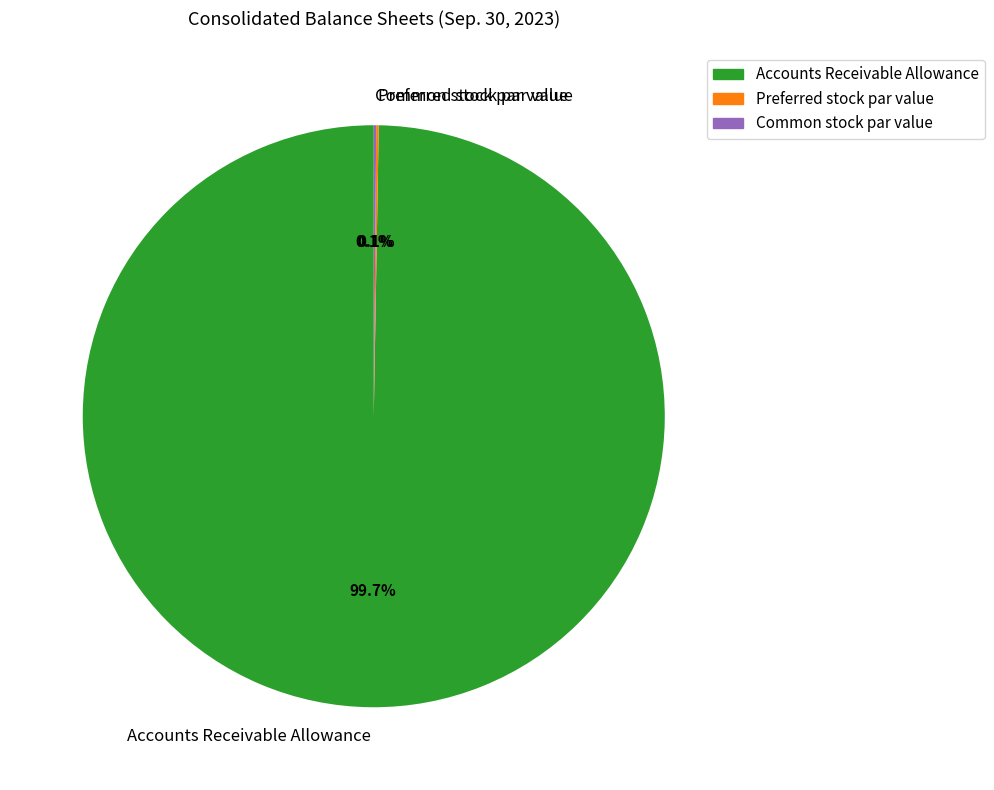

To the nearest percent, what portion does Accounts Receivable Allowance represent?

100%